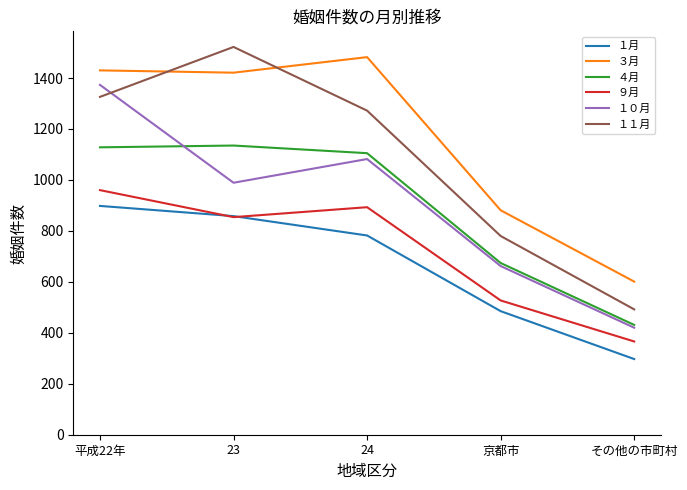

Reading left to right, extract all data points from this chart.

１月: 898	858	782	485	297
３月: 1430	1421	1482	881	601
４月: 1128	1135	1105	674	431
９月: 960	854	893	527	366
１０月: 1373	989	1082	662	420
１１月: 1326	1522	1272	780	492